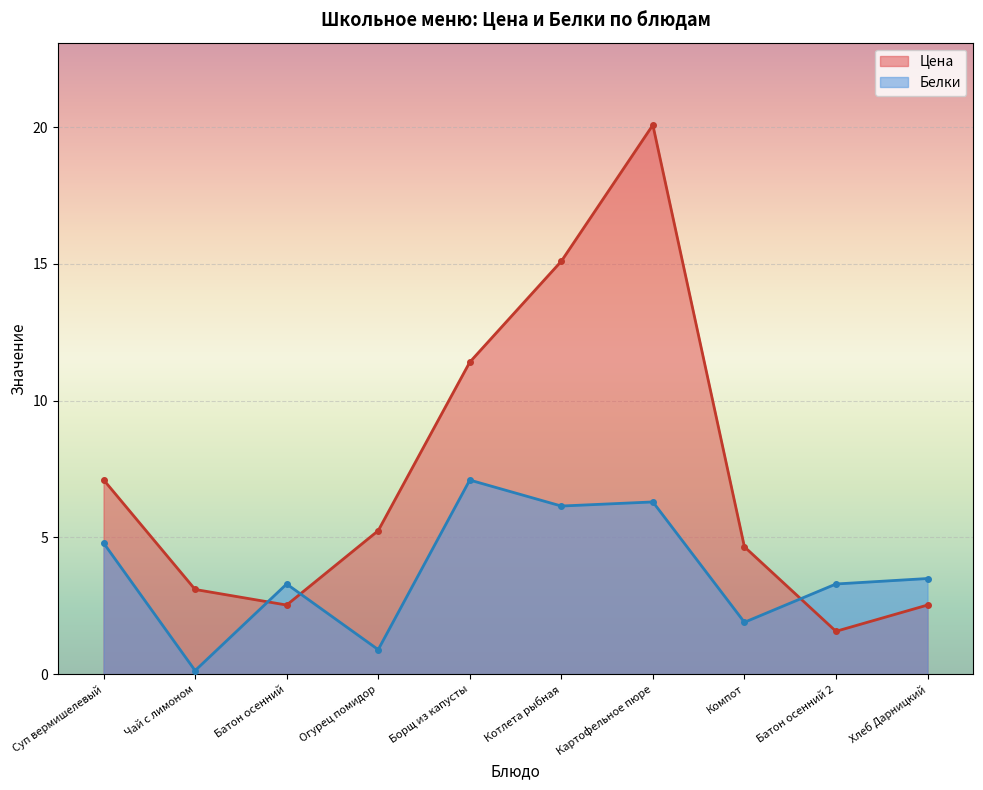

Reading left to right, extract all data points from this chart.

Цена: Суп вермишелевый=7.1	Чай с лимоном=3.1	Батон осенний=2.5	Огурец помидор=5.2	Борщ из капусты=11.4	Котлета рыбная=15.1	Картофельное пюре=20.1	Компот=4.7	Батон осенний 2=1.6	Хлеб Дарницкий=2.5
Белки: Суп вермишелевый=4.8	Чай с лимоном=0.1	Батон осенний=3.3	Огурец помидор=0.9	Борщ из капусты=7.1	Котлета рыбная=6.2	Картофельное пюре=6.3	Компот=1.9	Батон осенний 2=3.3	Хлеб Дарницкий=3.5